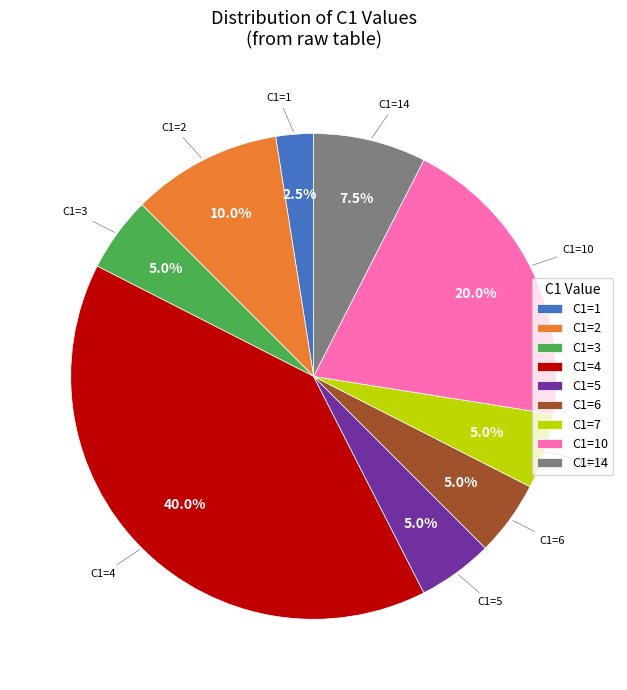

What is the total percentage of C1=7 and C1=3?

10.0%